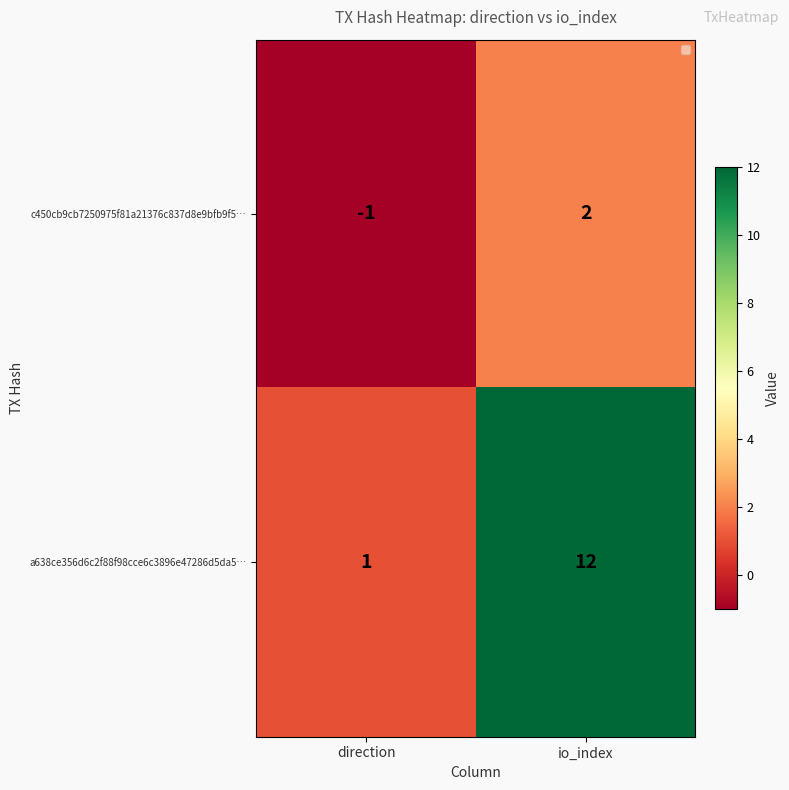

What is the difference between the maximum and minimum values in the a638ce356d6c2f88f98cce6c3896e47286d5da5… series?

11